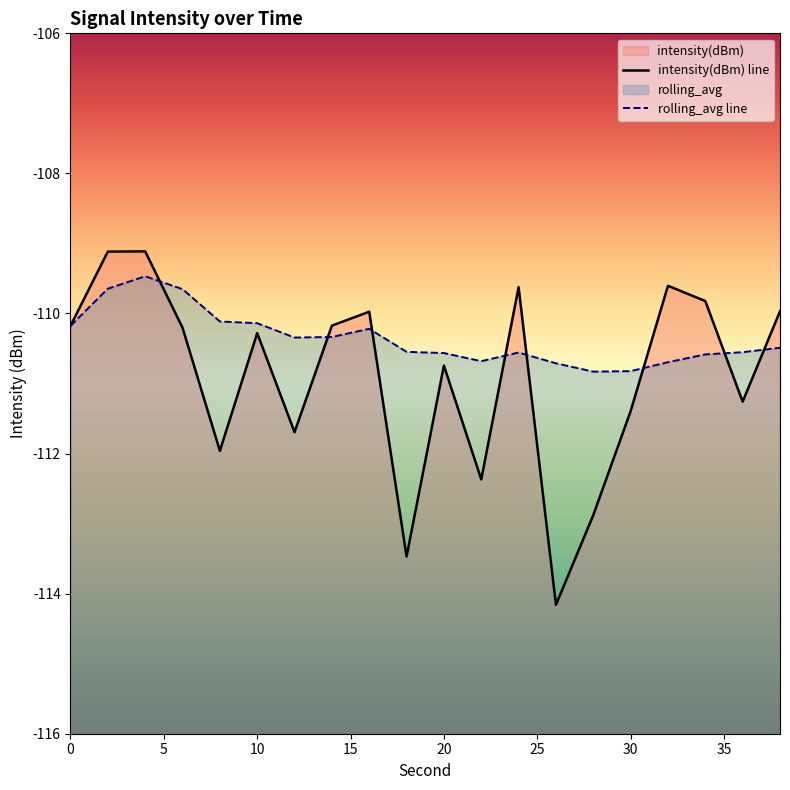

How many times do intensity(dBm) and rolling_avg cross each other?

8